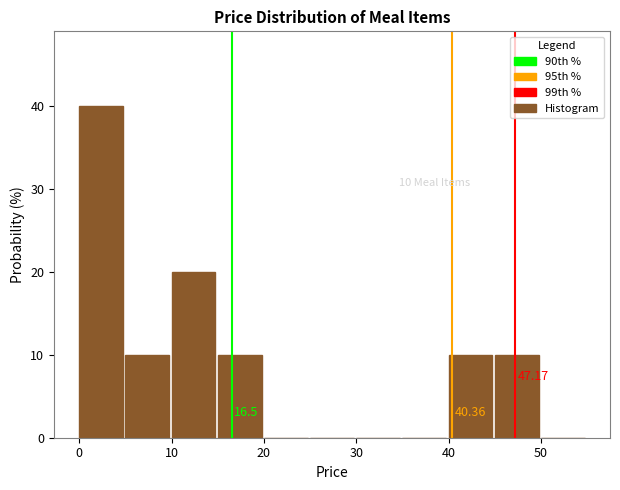

Which range on the x-axis has the tallest bar?

0 to 5